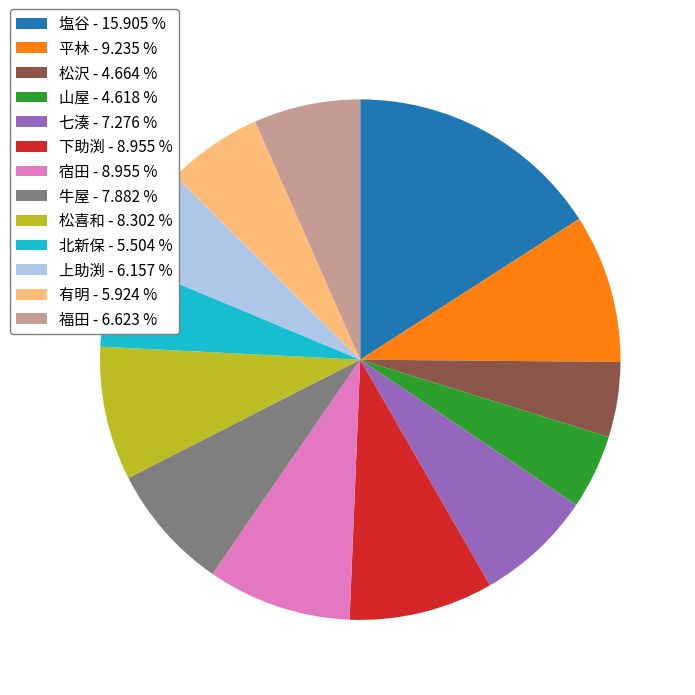

What is the ratio of the value at 松沢 - 4.664 % to the value at 平林 - 9.235 %?

0.5